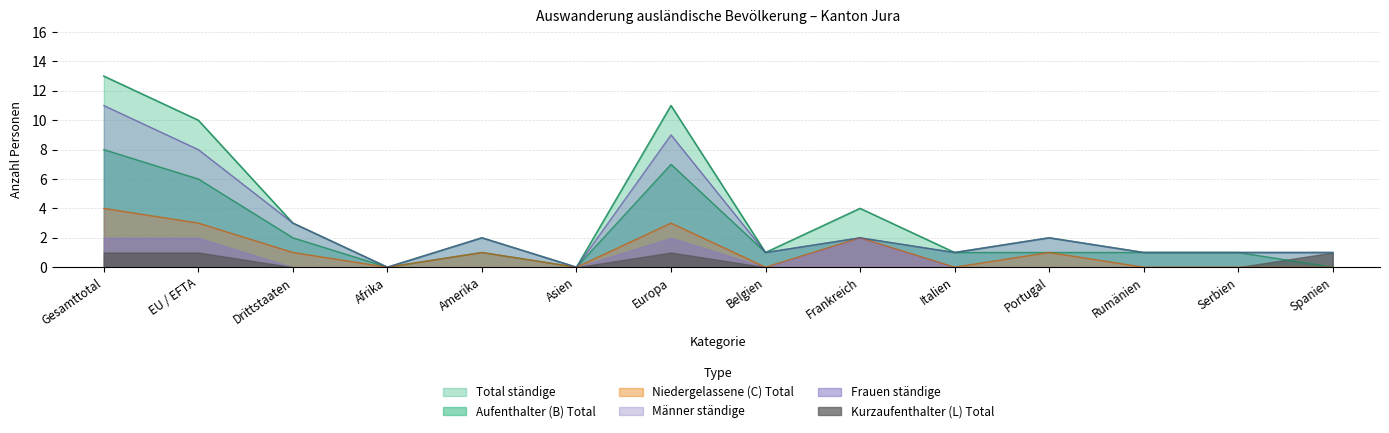

What is the spread (max minus min) of values at Drittstaaten?

3